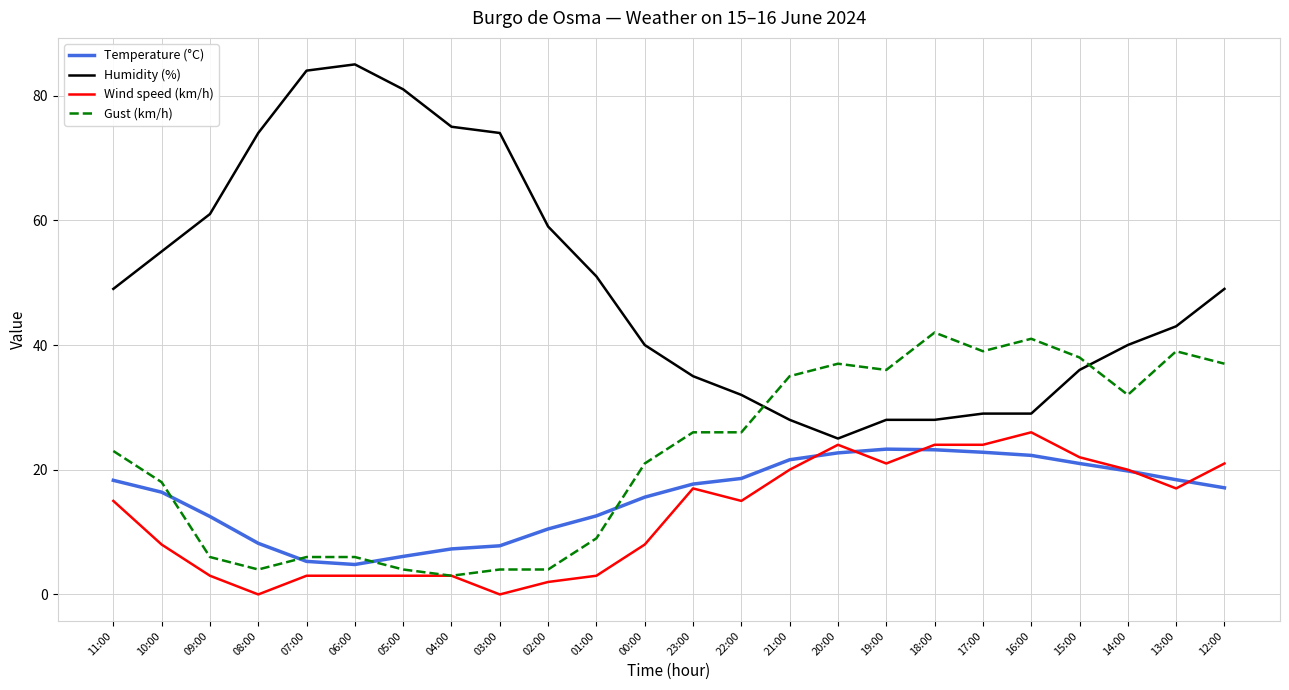

What is the spread (max minus min) of values at 02:00?

57.0